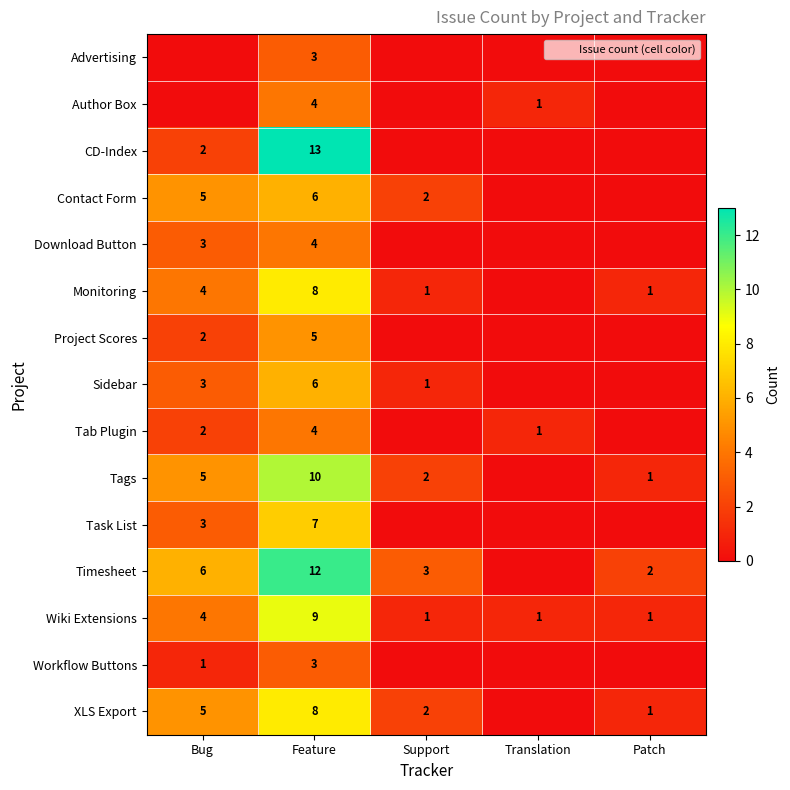

What is the greatest value displayed?

13